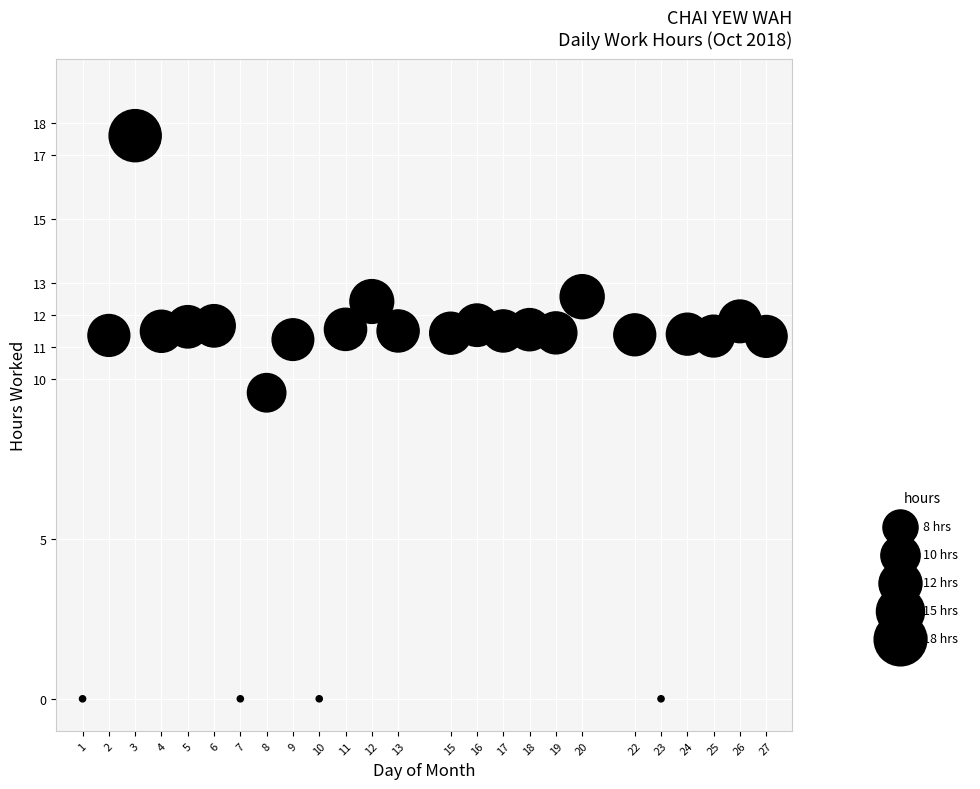

What Y value in the scatter plot is closest to 8?

9.6